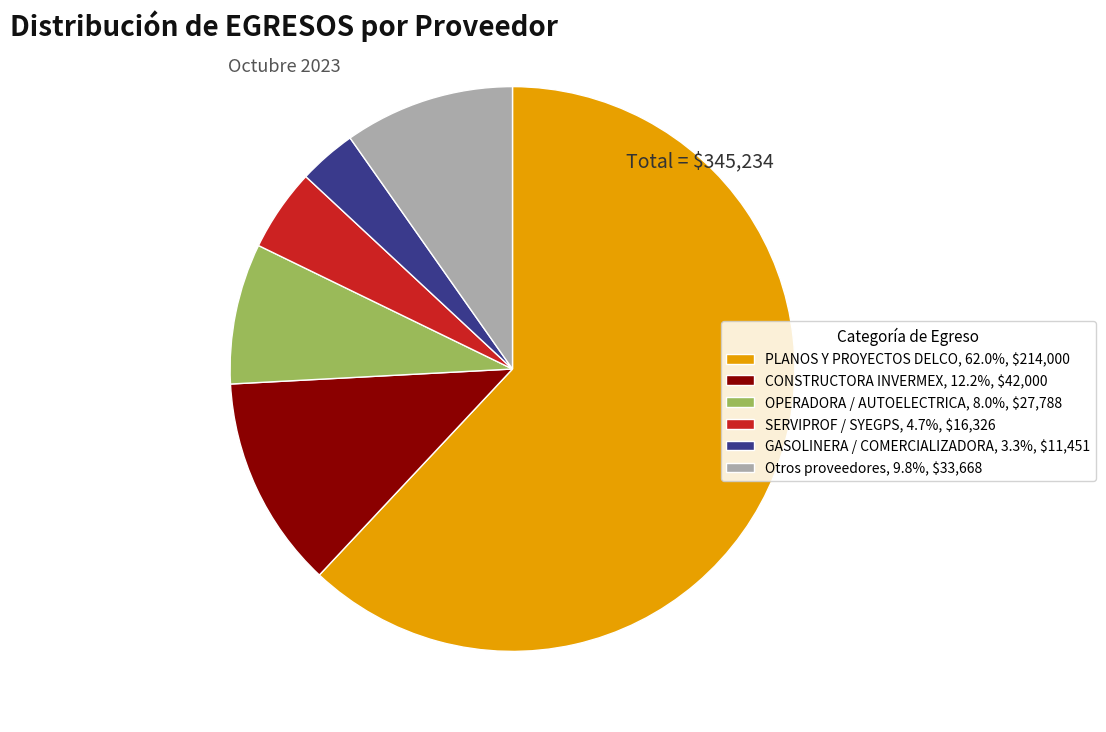

Is there a majority slice in this chart?

Yes